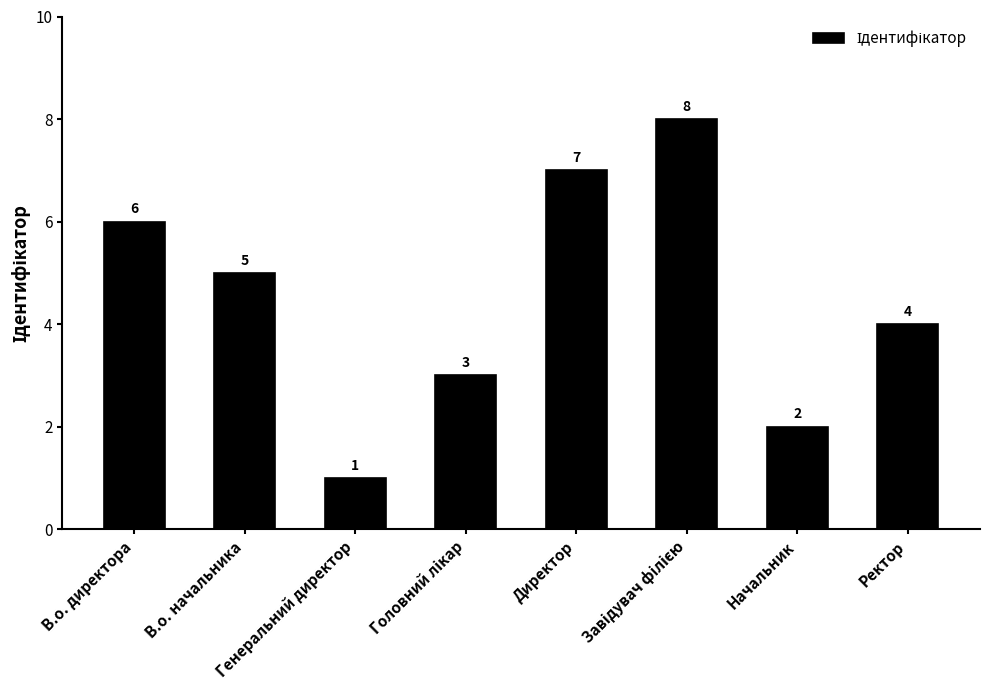

What is the maximum value shown in the chart?

8